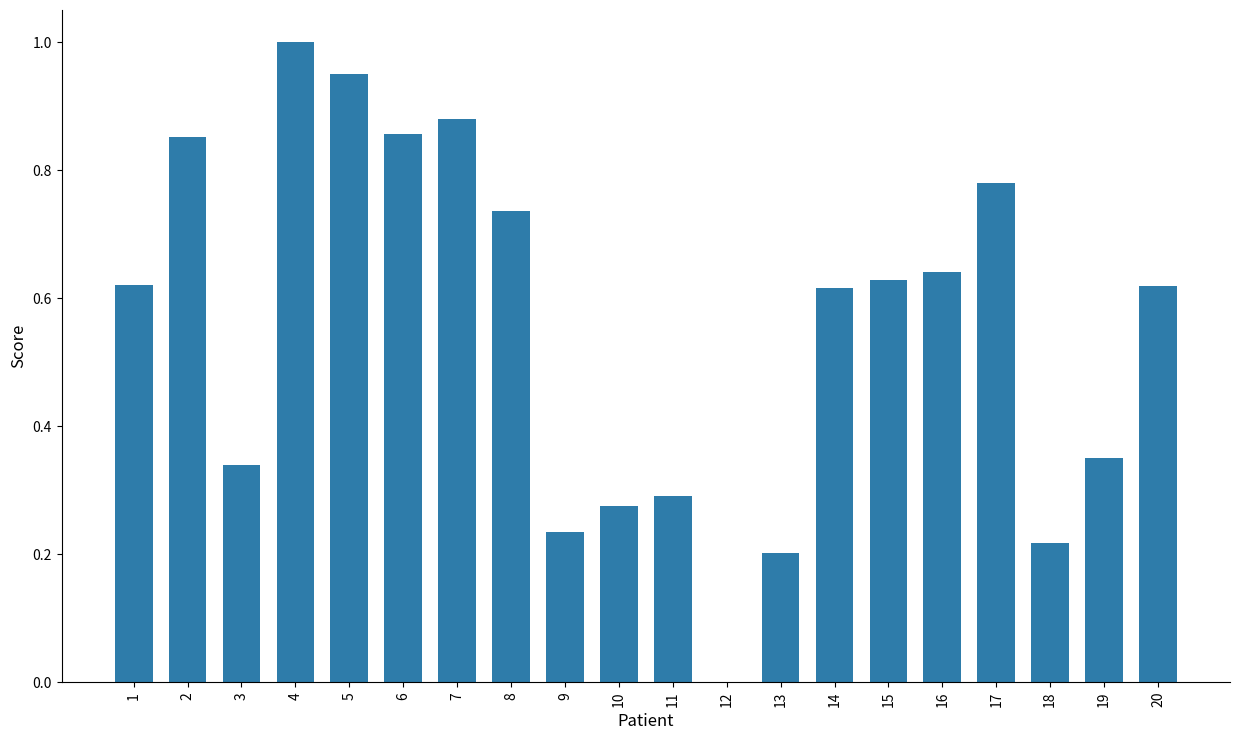

How many values exceed 0?

19